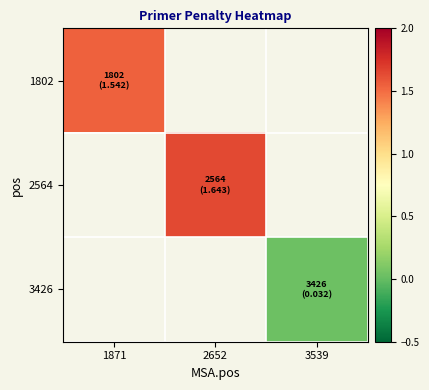

Which category has the lowest value in the 1802 series?

1871